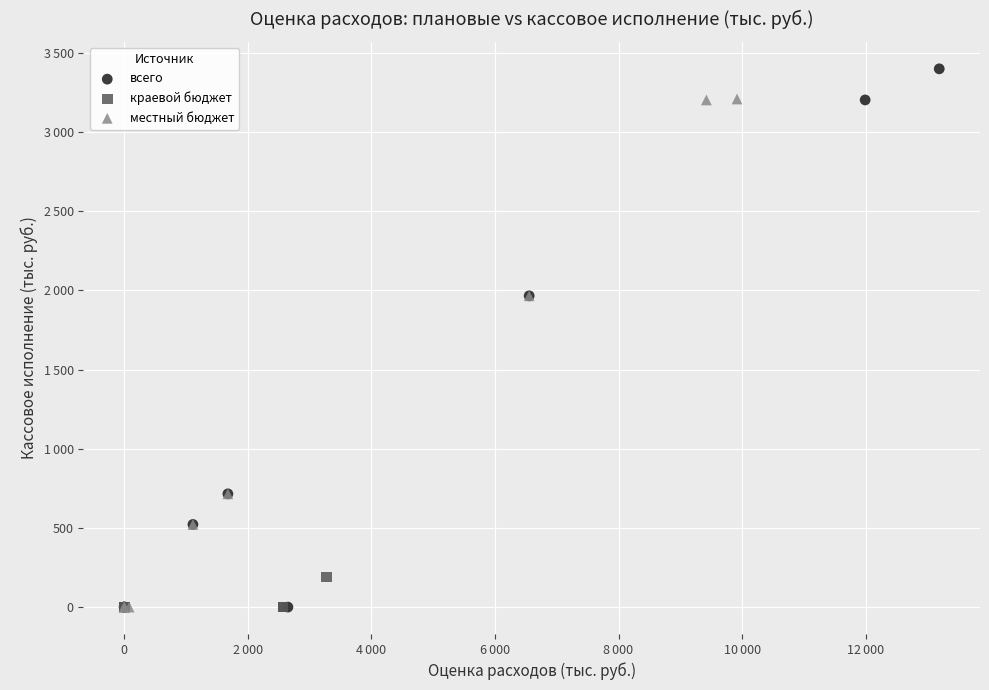

What are all the series names shown in the legend?

всего, краевой бюджет, местный бюджет